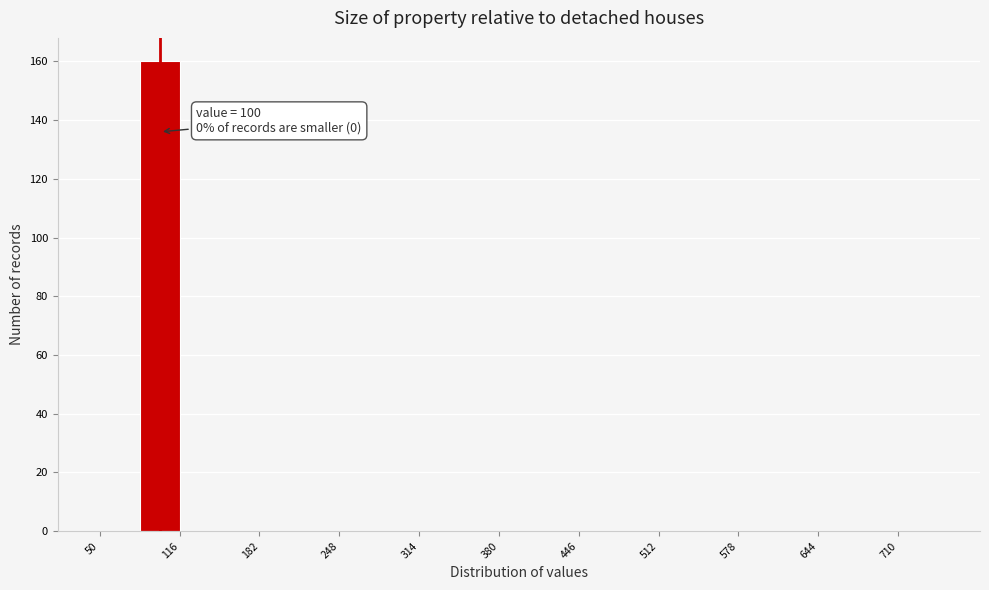

Around what value on the x-axis is the tallest bar? Give the approximate position of its centre, as read against the axis.

100